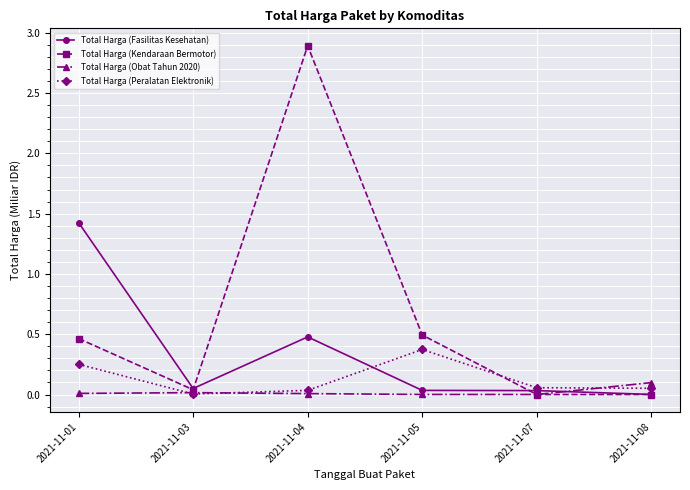

At which category is the sum across all series the highest?

2021-11-04